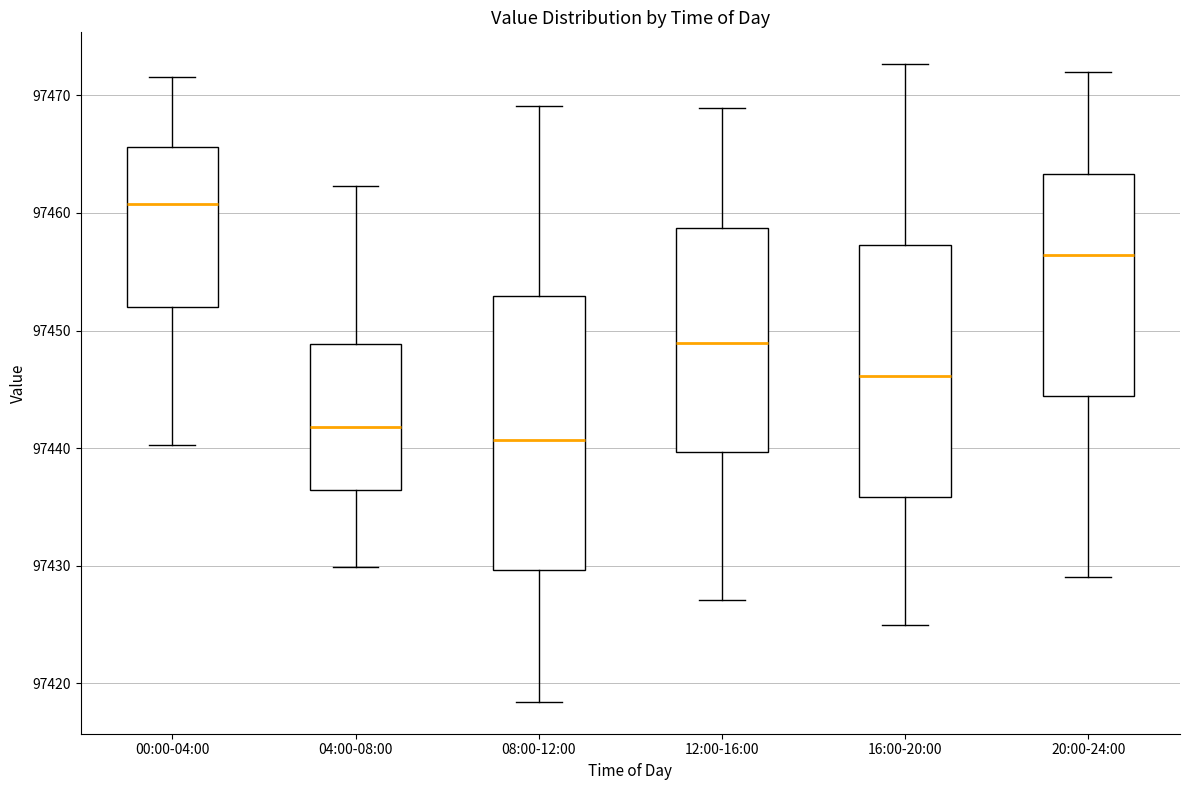

Reading left to right, transcribe this box plot: for each box, give where its median line is, the range the box spans, and where its two whiskers end, as read against the y-axis. The values are not printed on the chart, so give them approximately, as read against the axis.

00:00-04:00: median 97461, box 97452 to 97466, whiskers 97440 to 97472
04:00-08:00: median 97442, box 97436 to 97449, whiskers 97430 to 97462
08:00-12:00: median 97441, box 97430 to 97453, whiskers 97418 to 97469
12:00-16:00: median 97449, box 97440 to 97459, whiskers 97427 to 97469
16:00-20:00: median 97446, box 97436 to 97457, whiskers 97425 to 97473
20:00-24:00: median 97456, box 97444 to 97463, whiskers 97429 to 97472